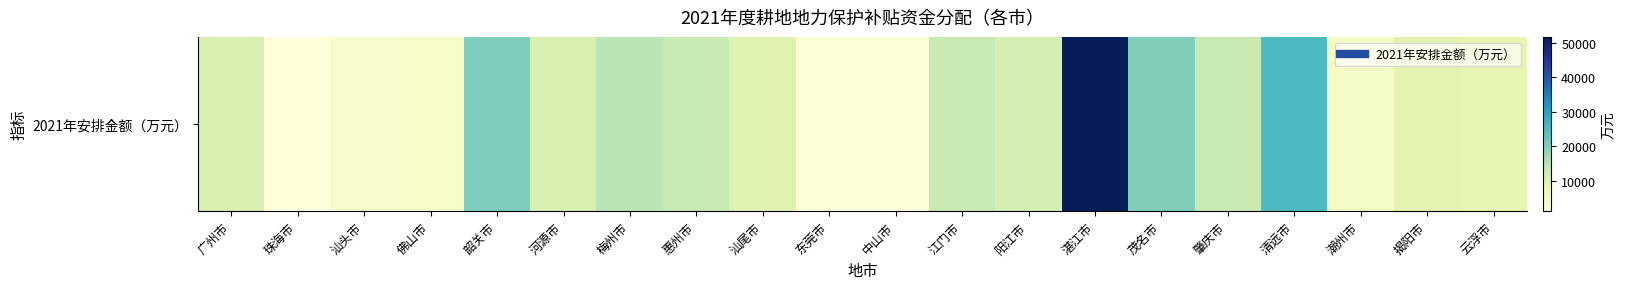

What is the average value?

12528.8